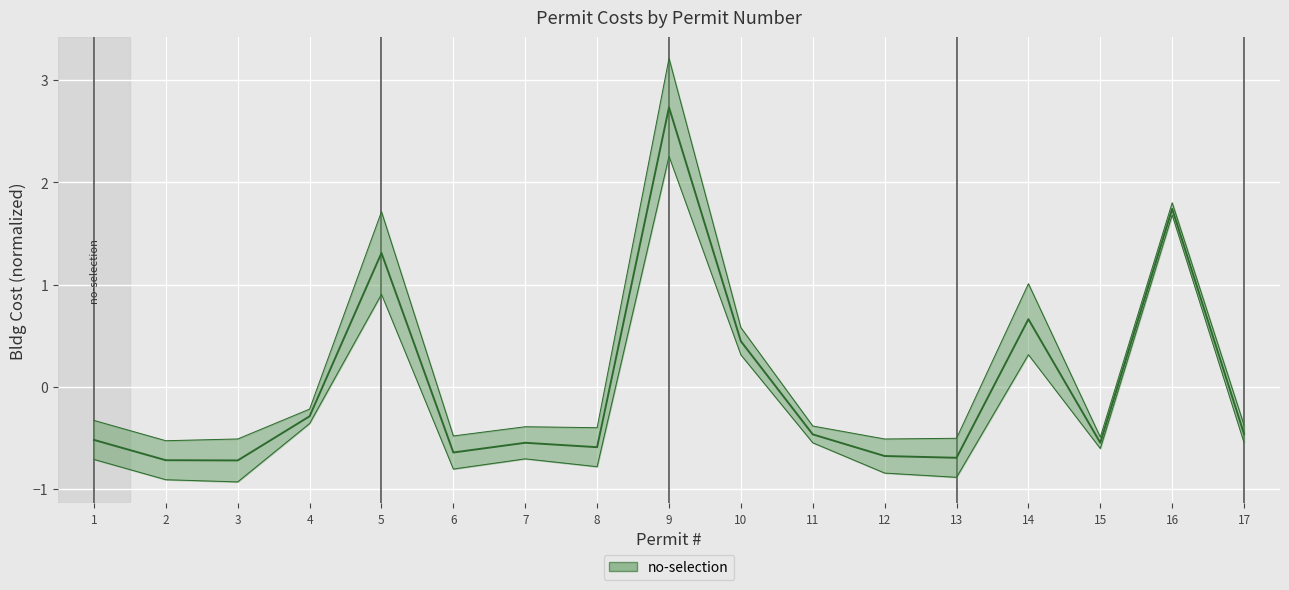

How many values are below 0?

12